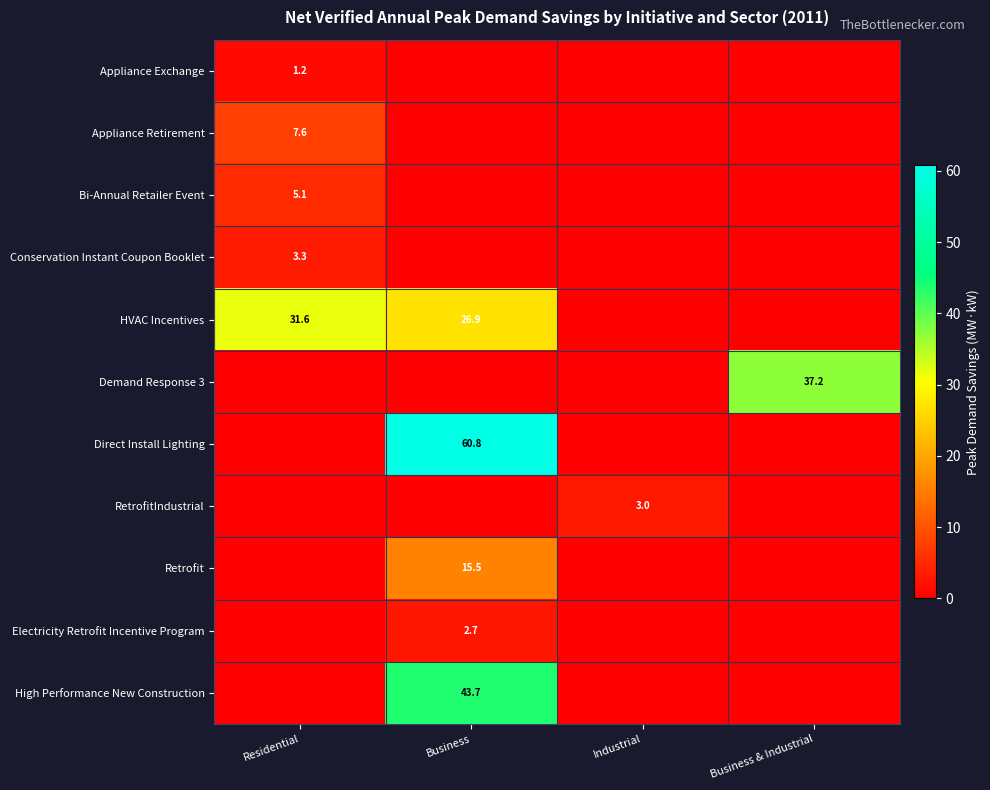

At which category does the chart reach its peak across all series?

Business